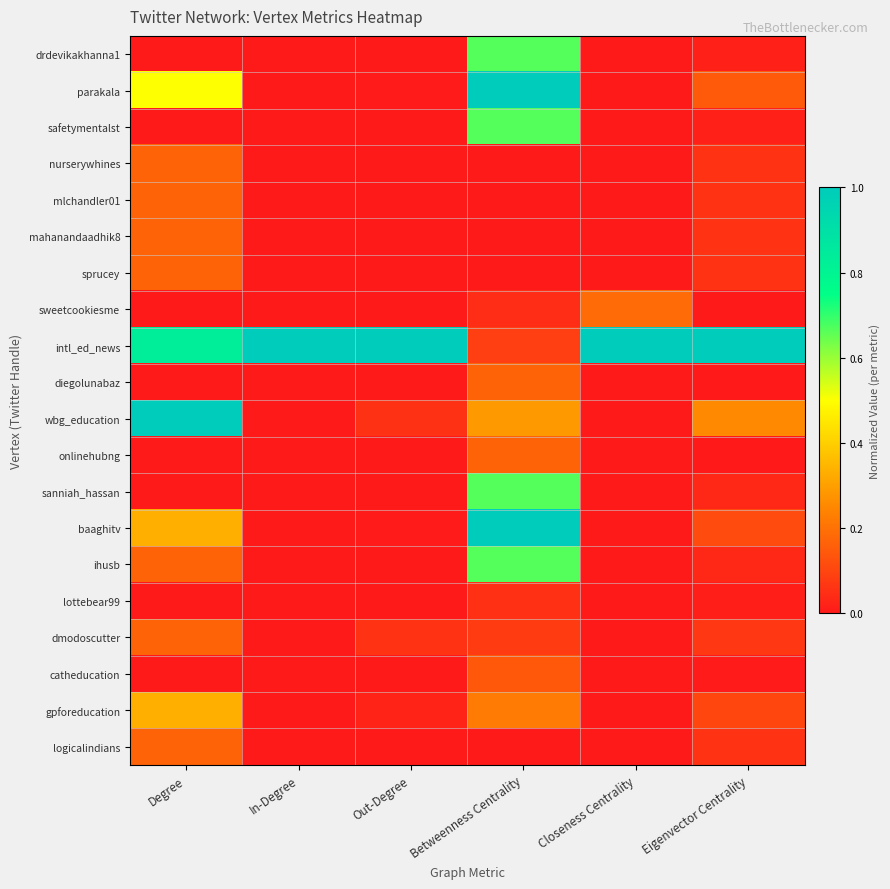

Which label corresponds to the largest value in the chart?

Betweenness Centrality